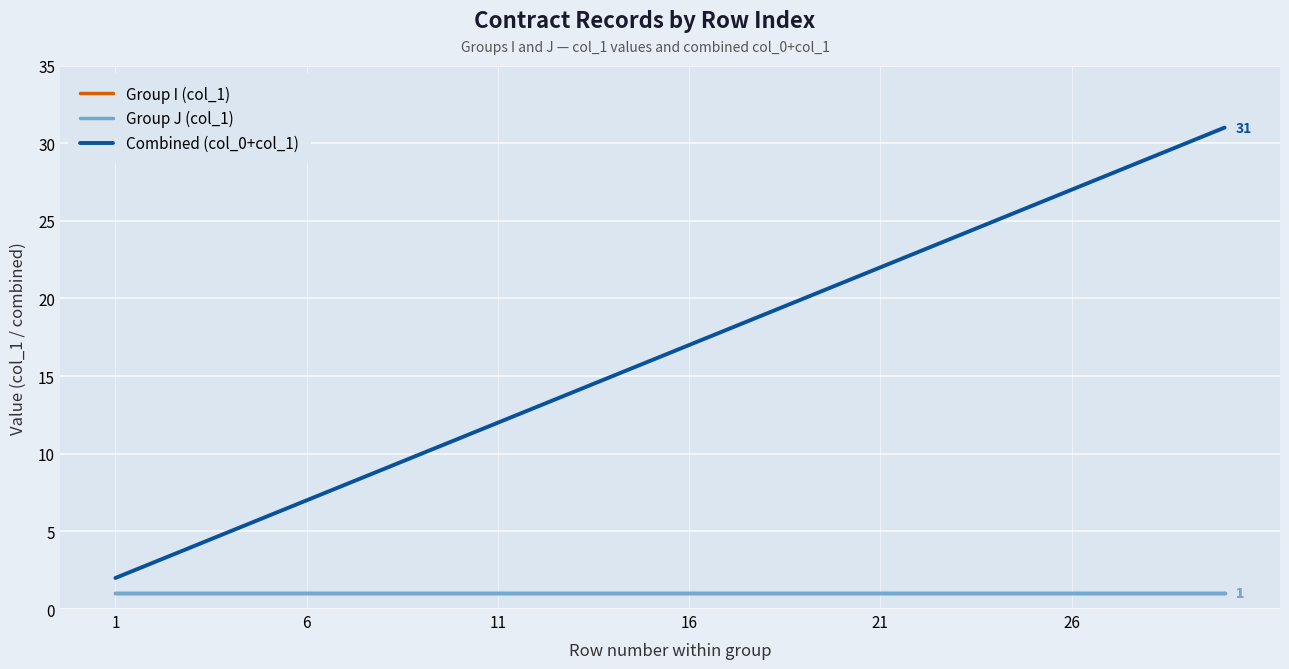

At which label does Group I (col_1) reach its minimum?

1